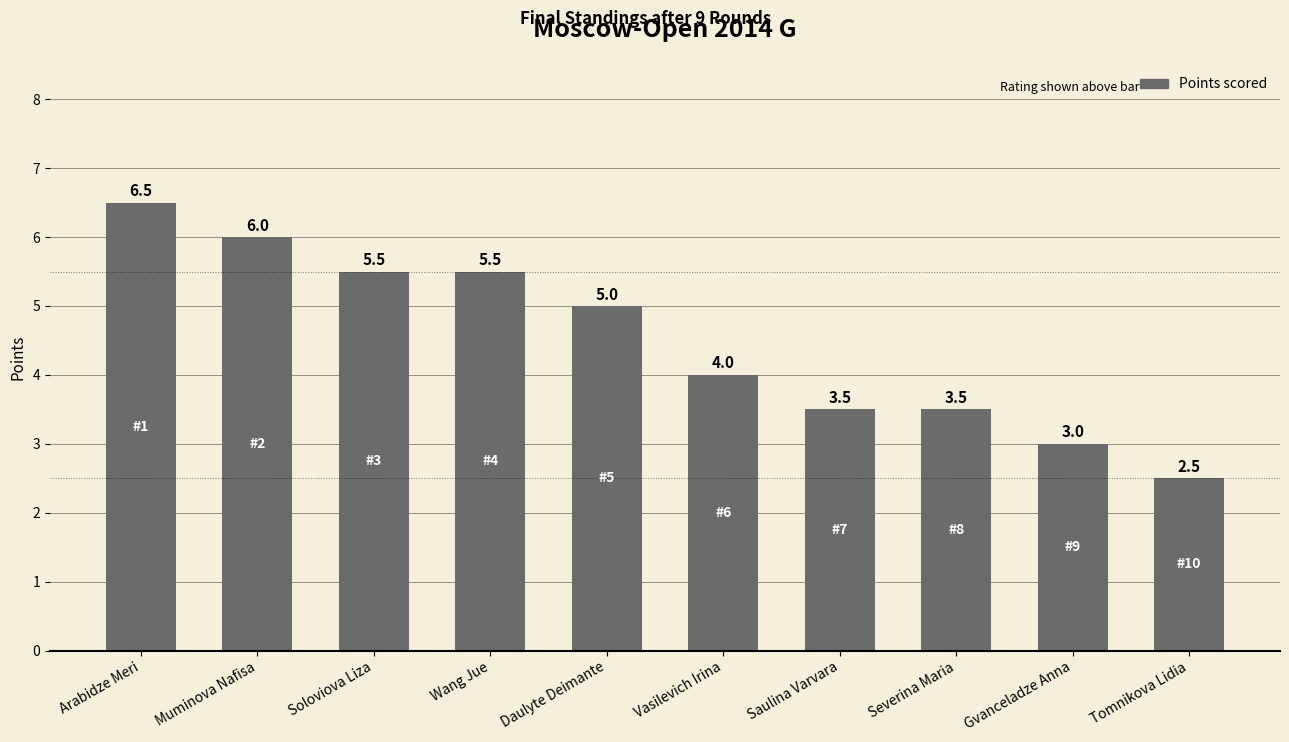

Where does the data first go above 5?

Arabidze Meri